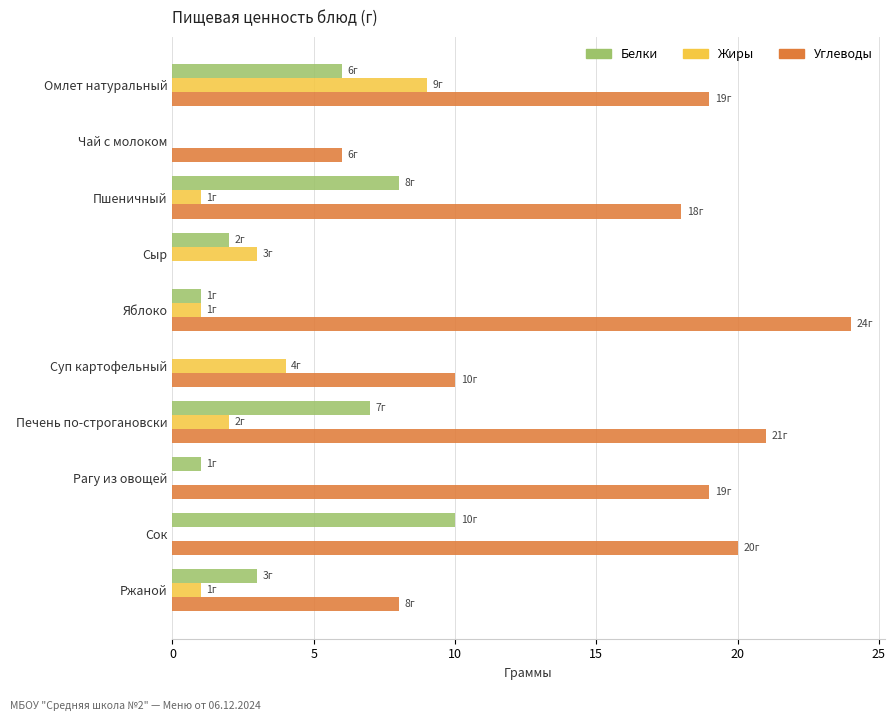

True or false: Углеводы has a value of 32 at Печень по-строгановски.

False